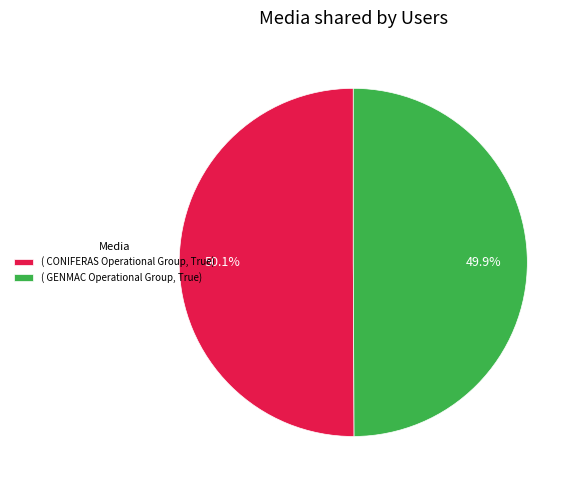

Rank the categories by value from lowest to highest.

( GENMAC Operational Group, True), ( CONIFERAS Operational Group, True)